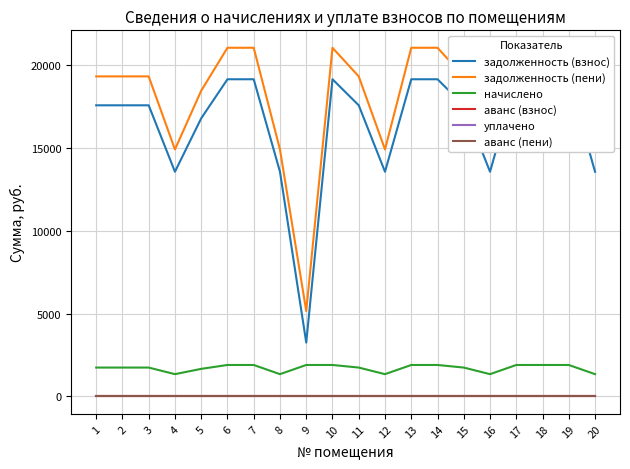

Reading right to left, what are all the values shown in this chart?

задолженность (взнос): 20=13554.5	19=19133.3	18=19133.3	17=19133.3	16=13554.5	15=17561.8	14=19133.3	13=19133.3	12=13554.5	11=17561.8	10=19133.3	9=3251.4	8=13554.5	7=19133.3	6=19133.3	5=16776.0	4=13554.5	3=17561.8	2=17561.8	1=17561.8
задолженность (пени): 20=14900.0	19=21032.6	18=21032.6	17=21032.6	16=14900.0	15=19305.1	14=21032.6	13=21032.6	12=14900.0	11=19305.1	10=21032.6	9=5150.7	8=14900.0	7=21032.6	6=21032.6	5=18441.3	4=14900.0	3=19305.1	2=19305.1	1=19305.1
начислено: 20=1345.5	19=1899.3	18=1899.3	17=1899.3	16=1345.5	15=1743.3	14=1899.3	13=1899.3	12=1345.5	11=1743.3	10=1899.3	9=1899.3	8=1345.5	7=1899.3	6=1899.3	5=1665.3	4=1345.5	3=1743.3	2=1743.3	1=1743.3
аванс (взнос): 20=0.0	19=0.0	18=0.0	17=0.0	16=0.0	15=0.0	14=0.0	13=0.0	12=0.0	11=0.0	10=0.0	9=0.0	8=0.0	7=0.0	6=0.0	5=0.0	4=0.0	3=0.0	2=0.0	1=0.0
уплачено: 20=0.0	19=0.0	18=0.0	17=0.0	16=0.0	15=0.0	14=0.0	13=0.0	12=0.0	11=0.0	10=0.0	9=0.0	8=0.0	7=0.0	6=0.0	5=0.0	4=0.0	3=0.0	2=0.0	1=0.0
аванс (пени): 20=0.0	19=0.0	18=0.0	17=0.0	16=0.0	15=0.0	14=0.0	13=0.0	12=0.0	11=0.0	10=0.0	9=0.0	8=0.0	7=0.0	6=0.0	5=0.0	4=0.0	3=0.0	2=0.0	1=0.0